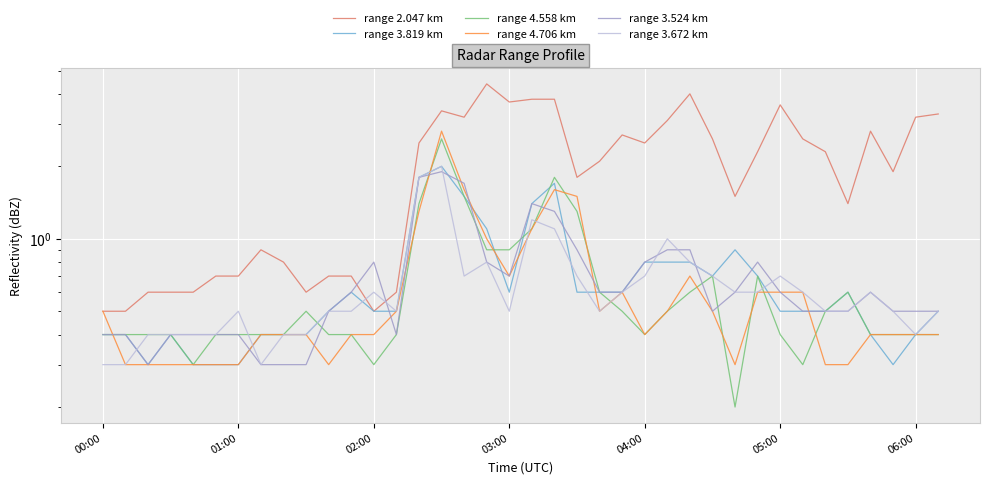

Between 27 and 35, which is larger?

27